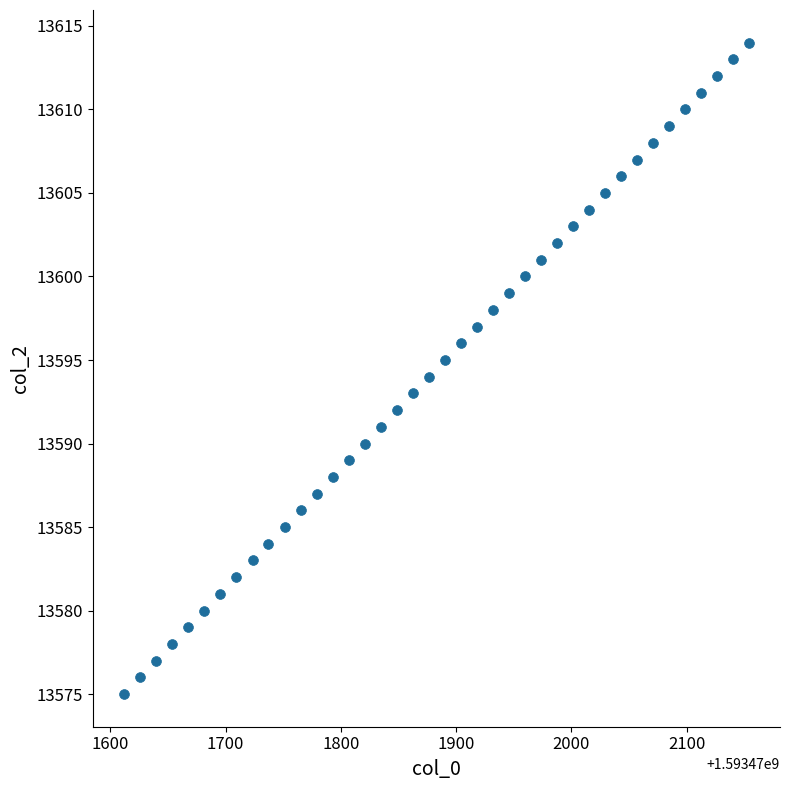

What is the range of Y values (max minus min)?

39